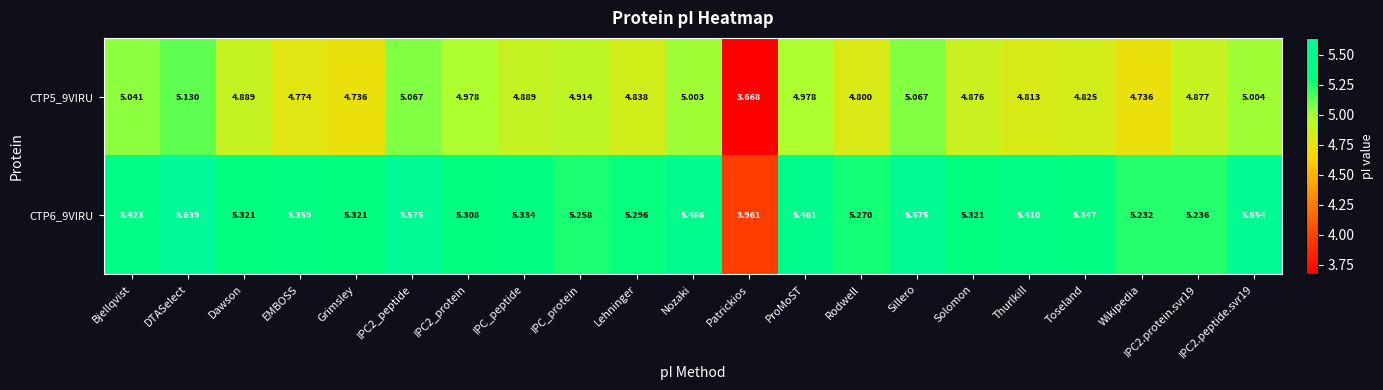

List the series in order of their peak value, highest first.

CTP6_9VIRU, CTP5_9VIRU